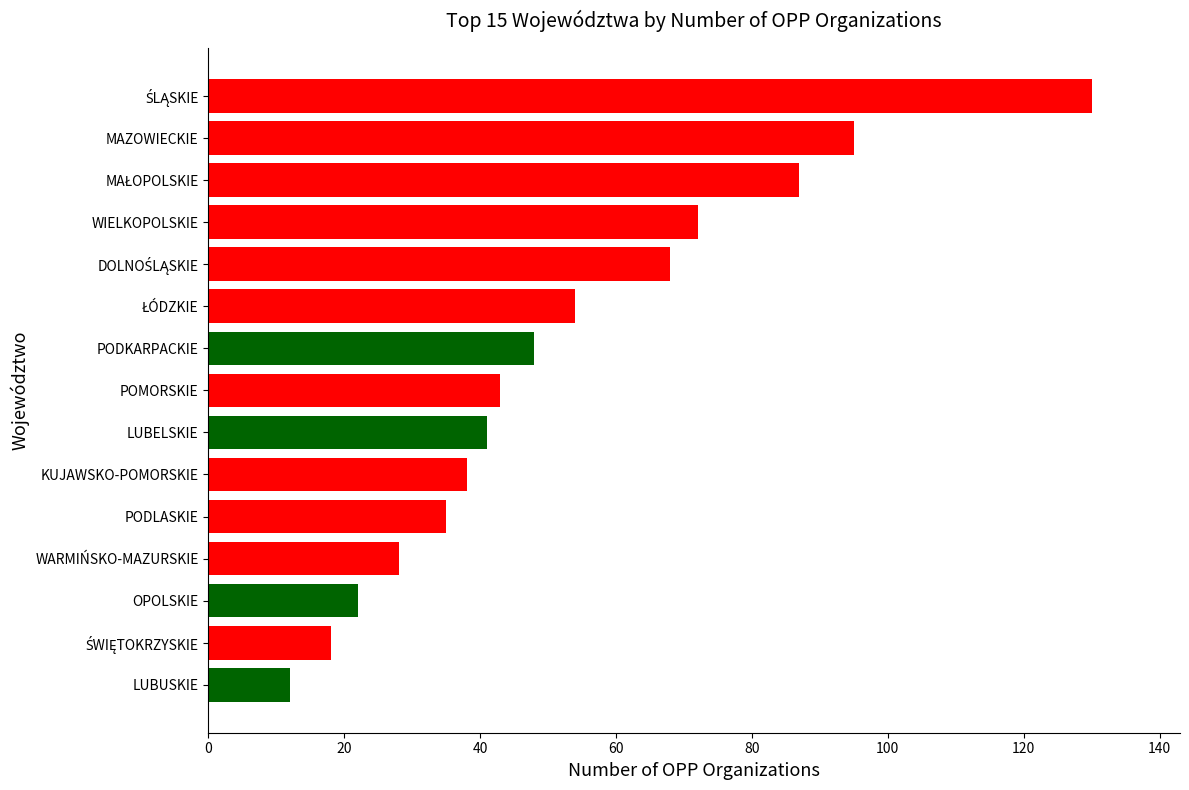

What is the smallest value displayed?

12